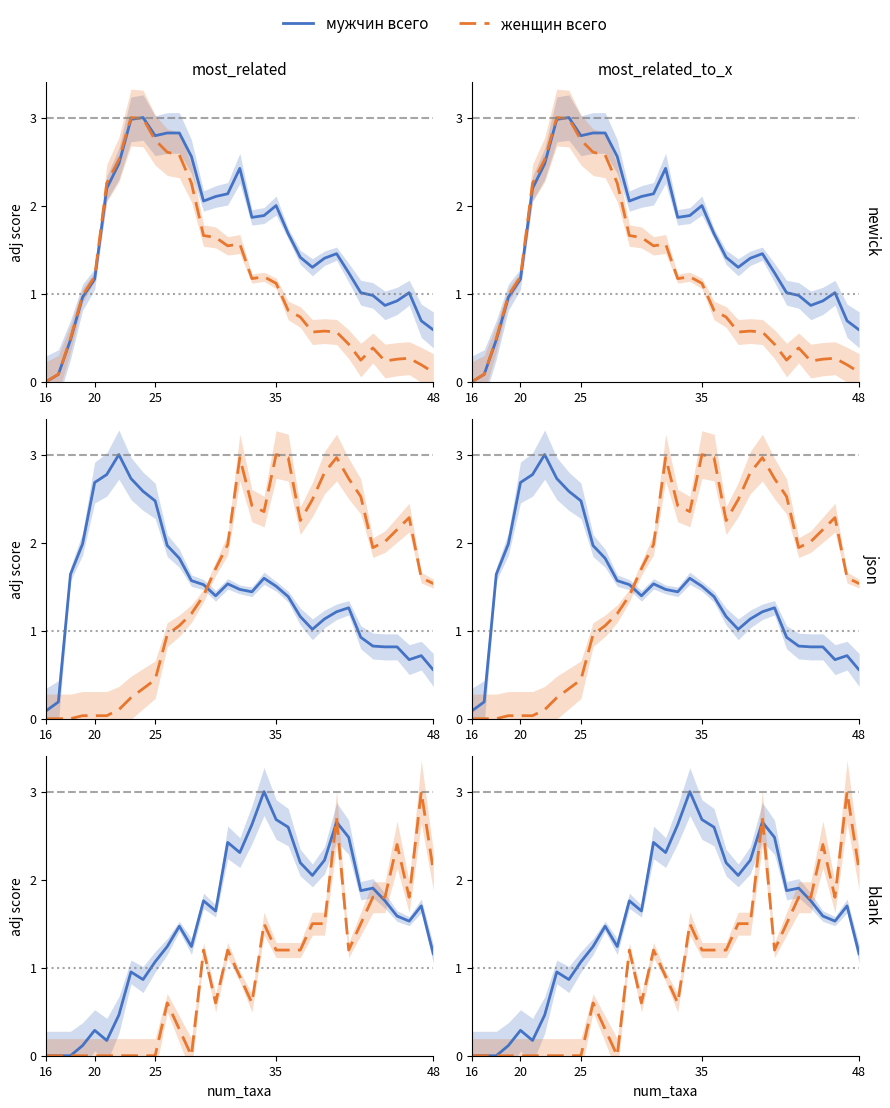

What is the spread (max minus min) of values at 24?

0.9